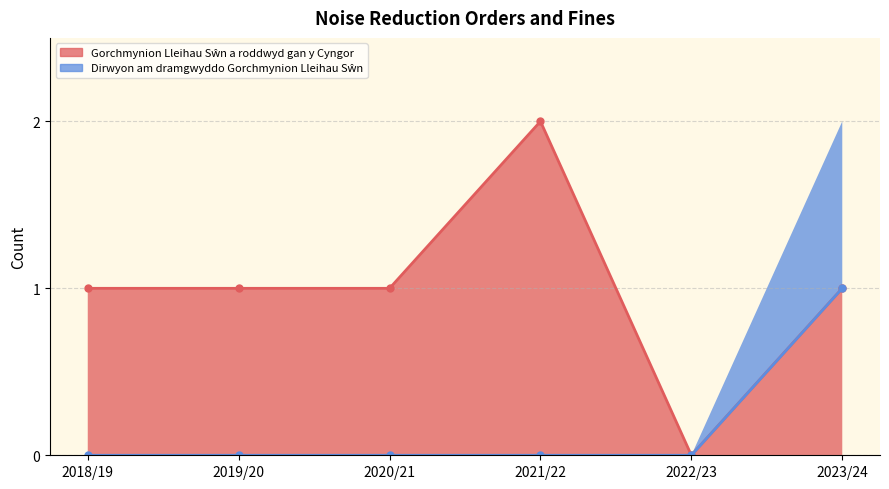

Which series has the largest range (max minus min)?

Gorchmynion Lleihau Sŵn a roddwyd gan y Cyngor